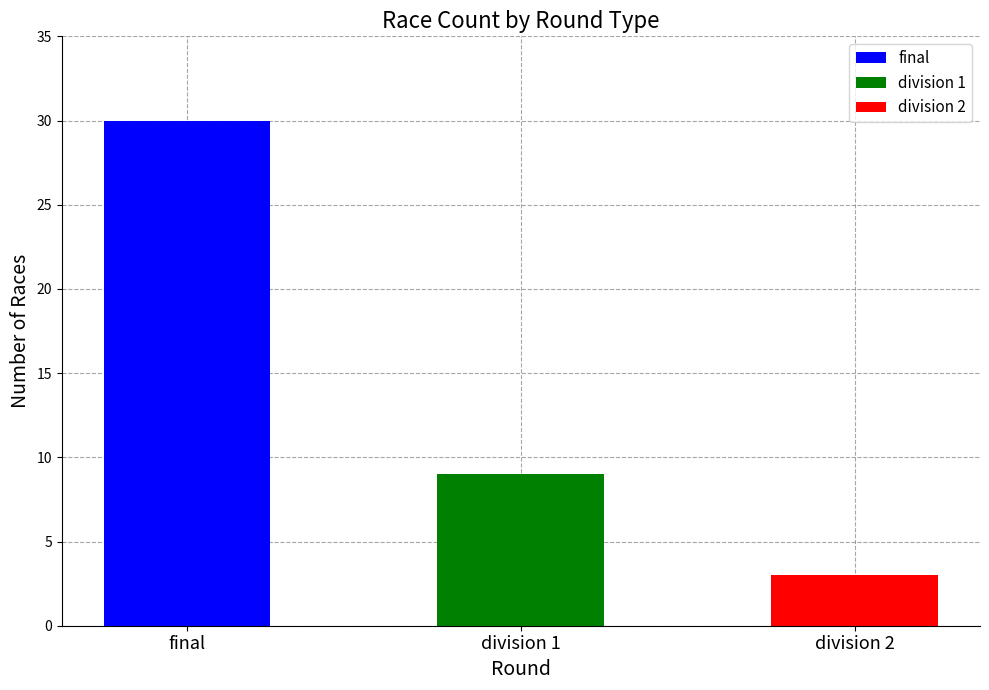

What is the label of the 3rd bar from the right?

final